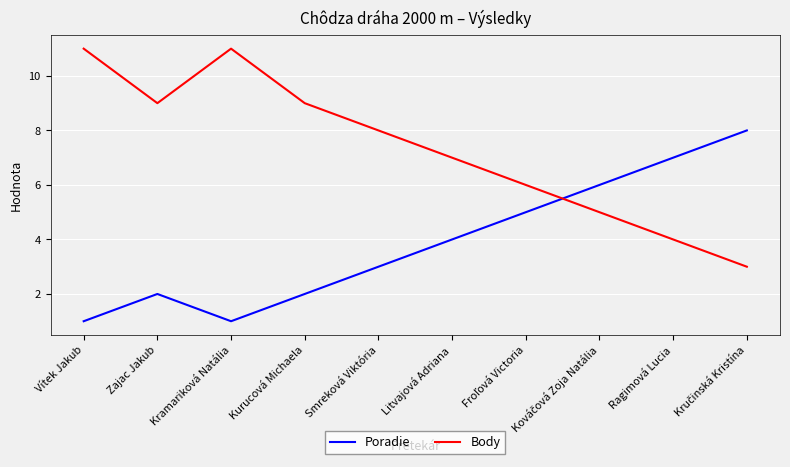

At how many categories does at least one series exceed 2?

10